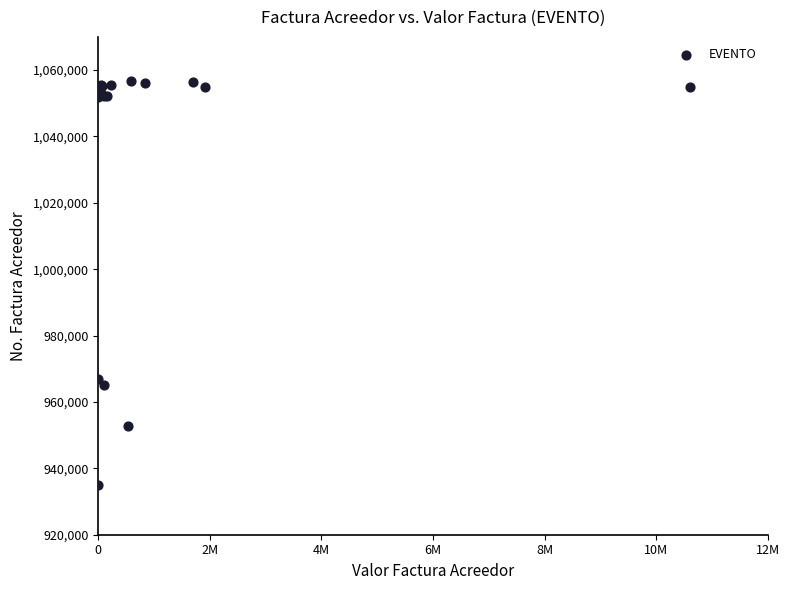

What Y value in the scatter plot is closest to 995963?

966920